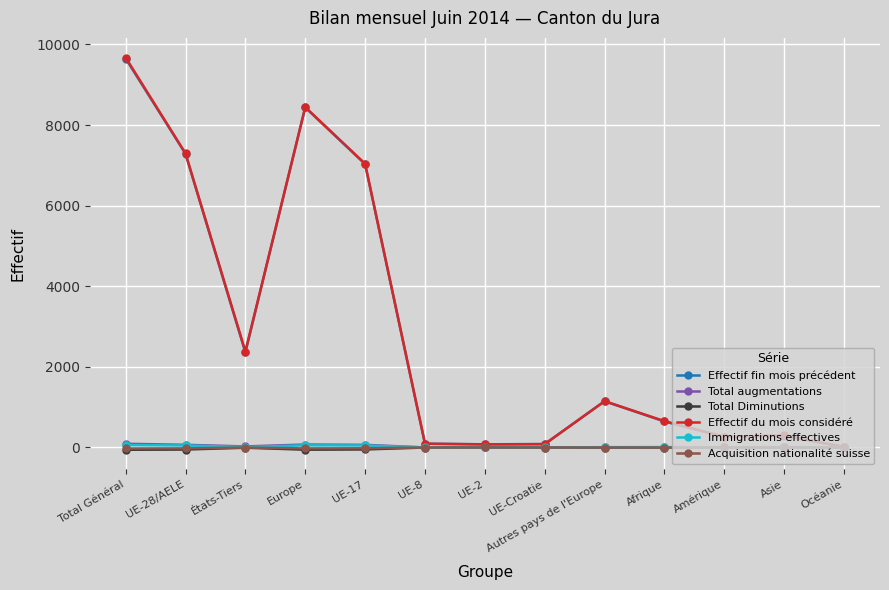

Which series has the widest spread of values?

Effectif du mois considéré